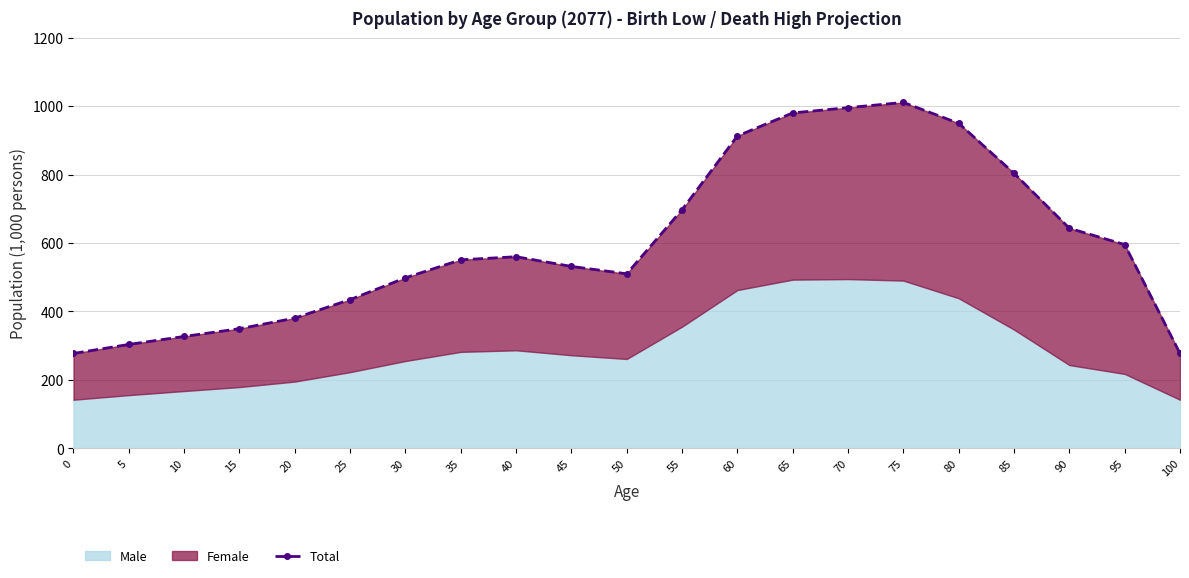

What is the sum of the values at 60 and 100?

1190.2